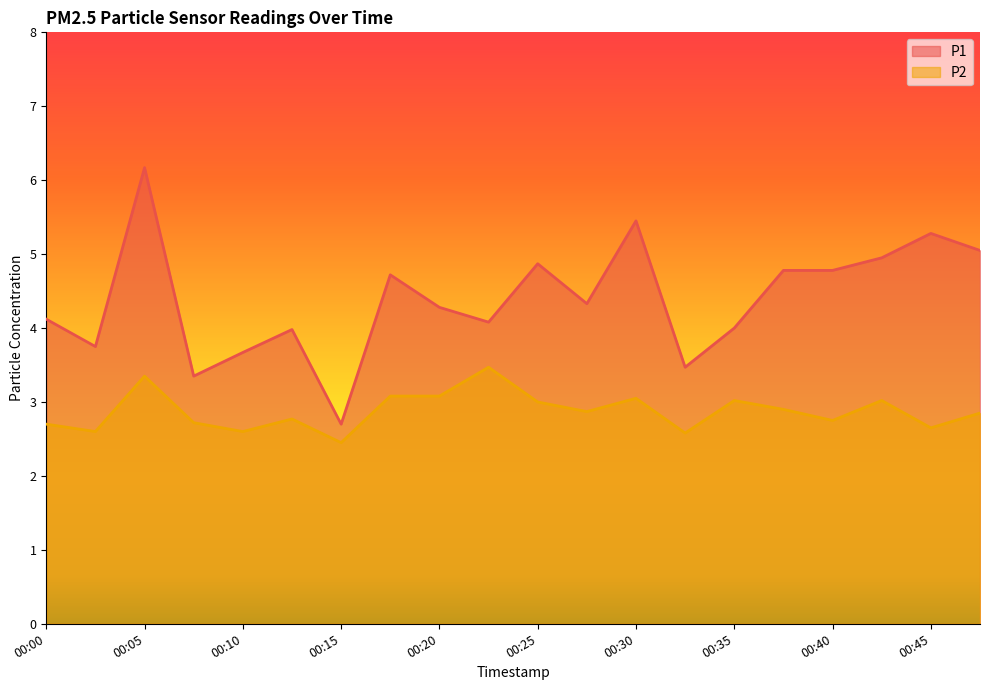

How many series are shown in this chart?

2